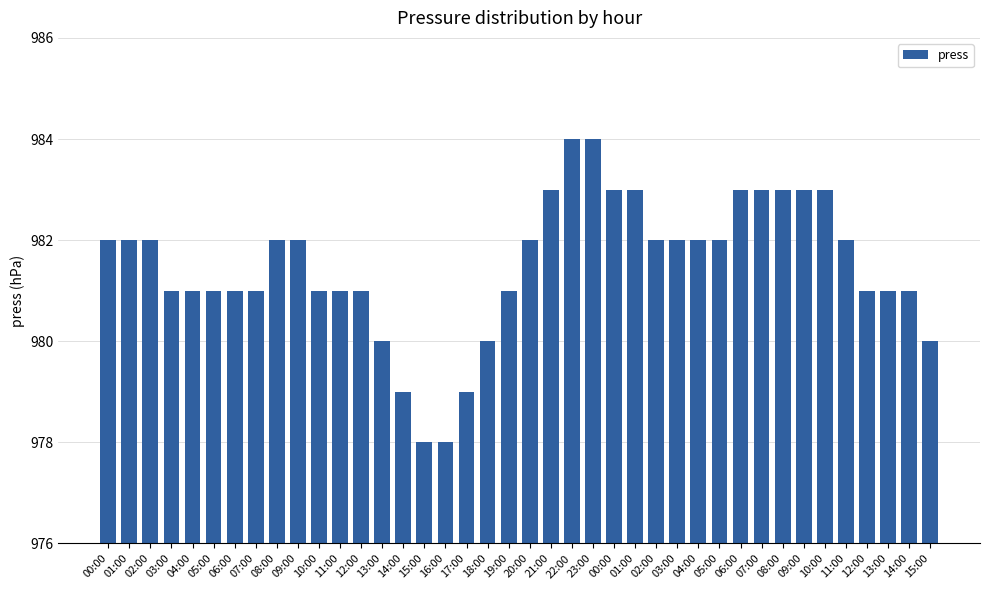

Does the chart contain stacked bars?

No